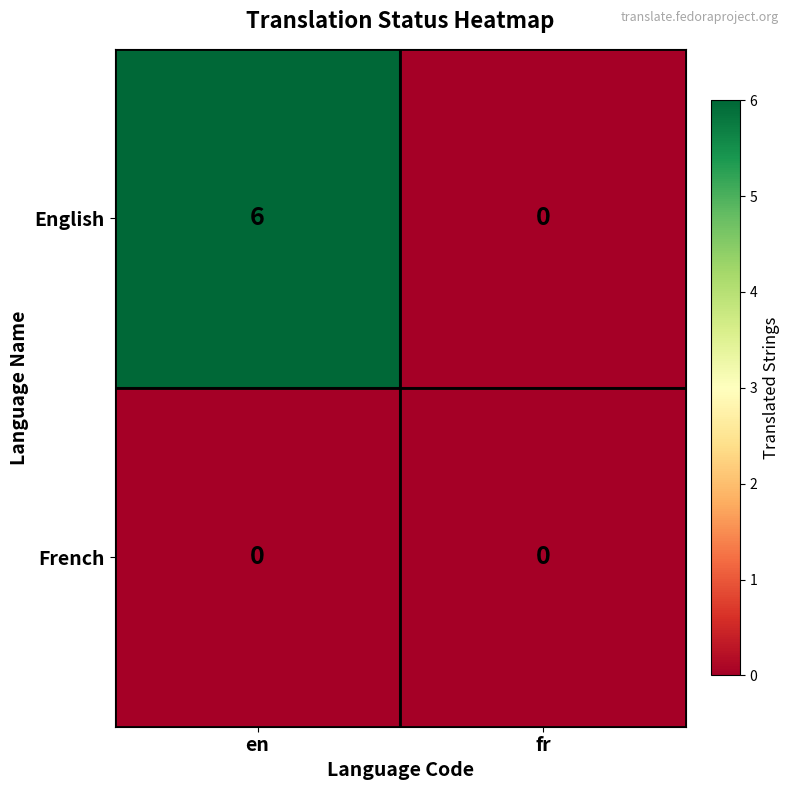

Reading right to left, list all the values displayed in this chart.

English: 0	6
French: 0	0